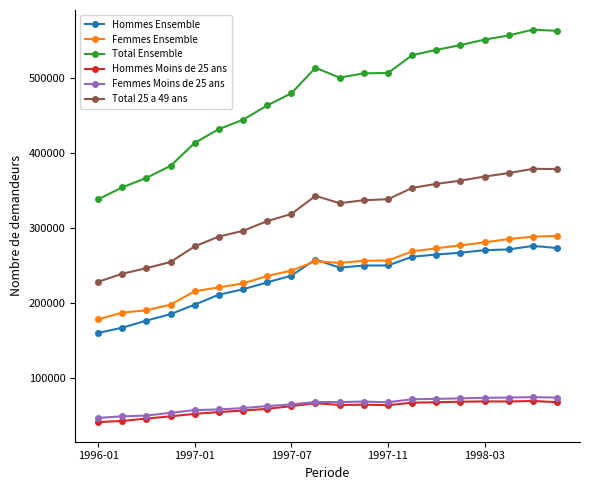

Count the number of data series in this chart.

6